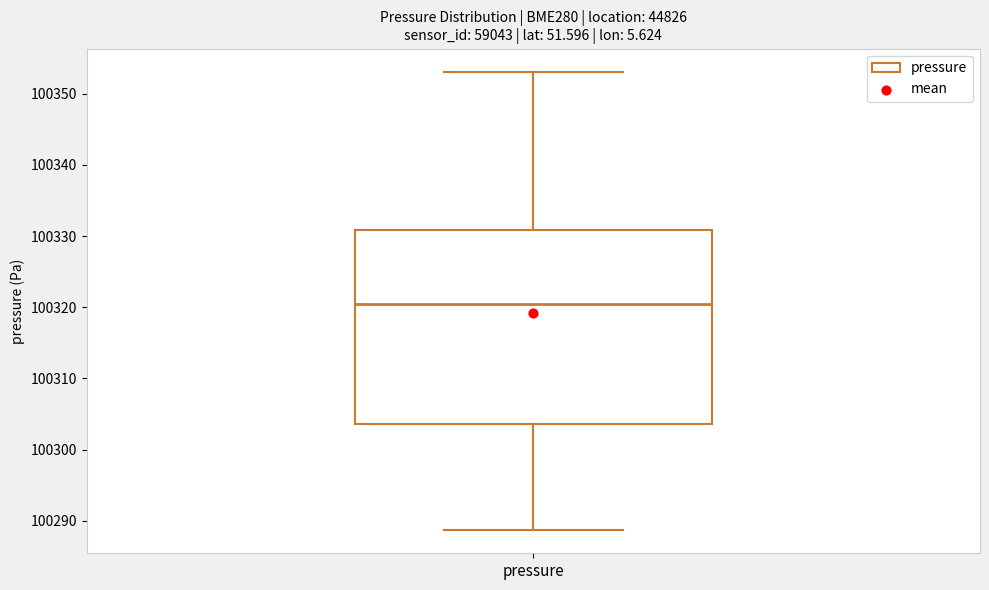

Read this box plot against the y-axis: the position of the median line, the range covered by the box, and the ends of both whiskers. The values are not printed on the chart, so give them approximately, as read against the axis.

median 100320, box 100304 to 100331, whiskers 100289 to 100353